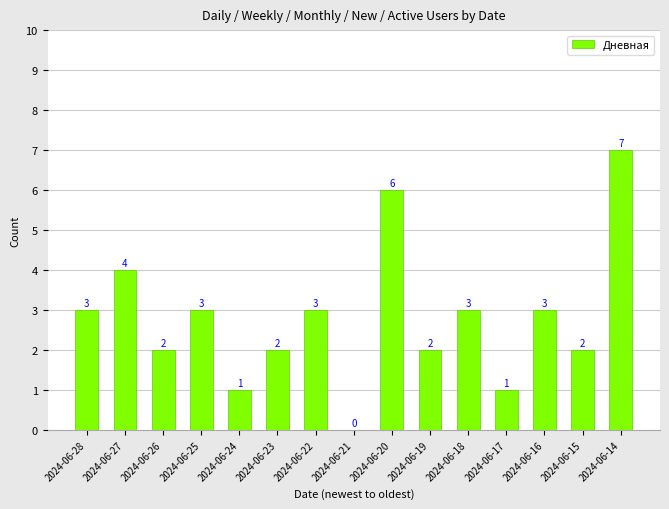

The value at 2024-06-19 is 3. True or false?

False